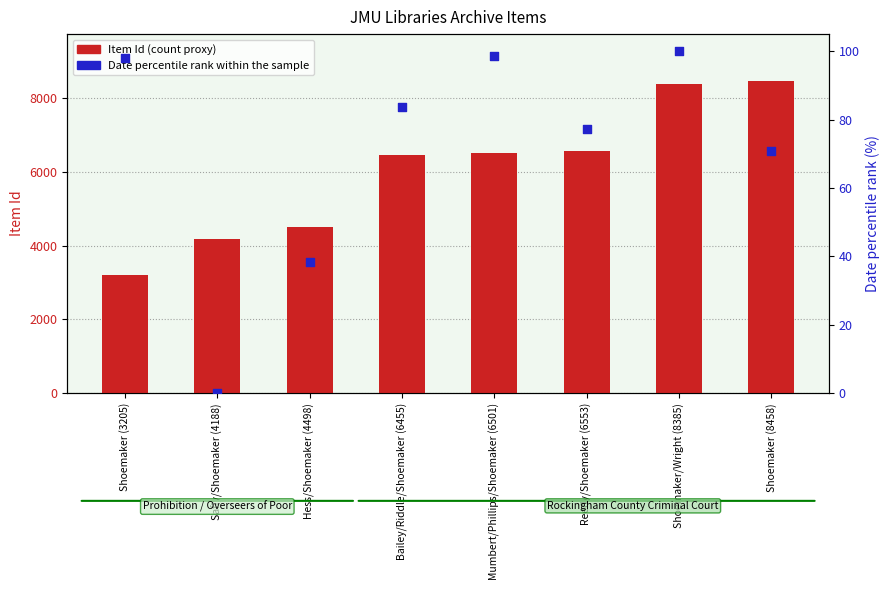

At how many categories does at least one series exceed 1812?

8